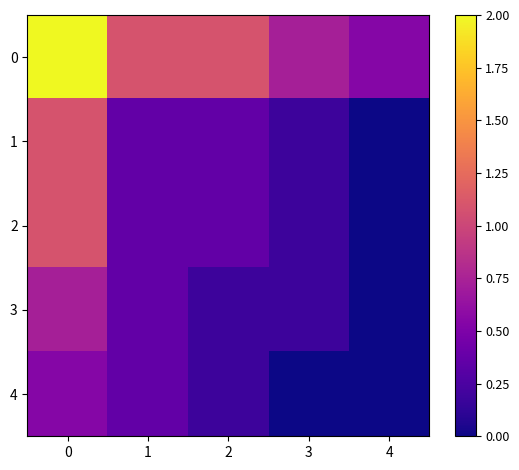

What is the total value across all series at 1?

2.5